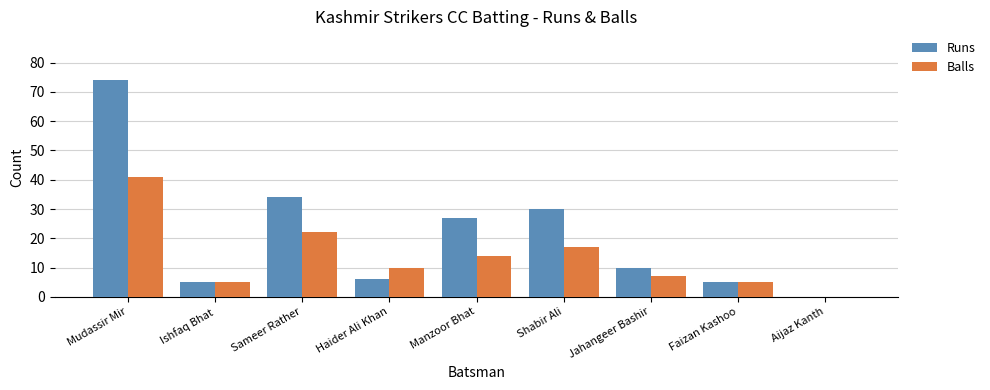

Which series changed the most between Shabir Ali and Faizan Kashoo?

Runs